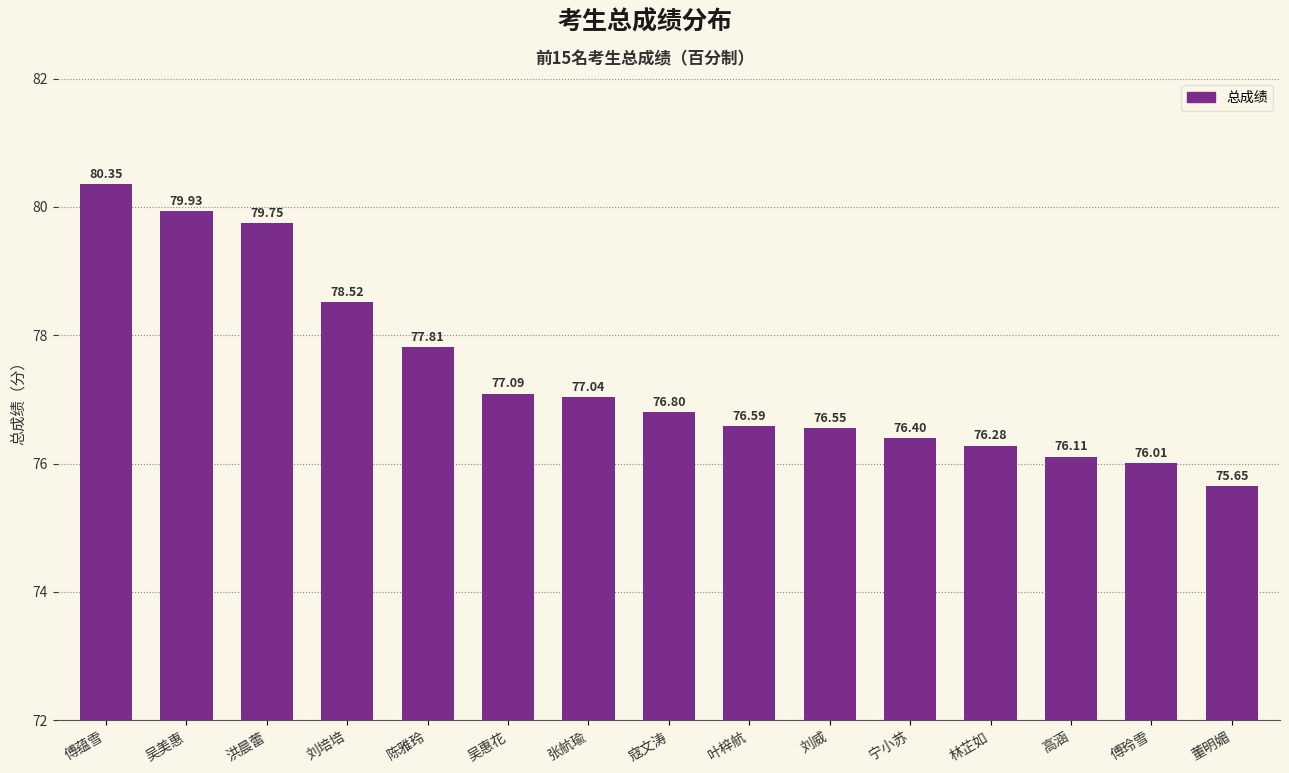

Between 董明媚 and 吴美惠, which is larger?

吴美惠